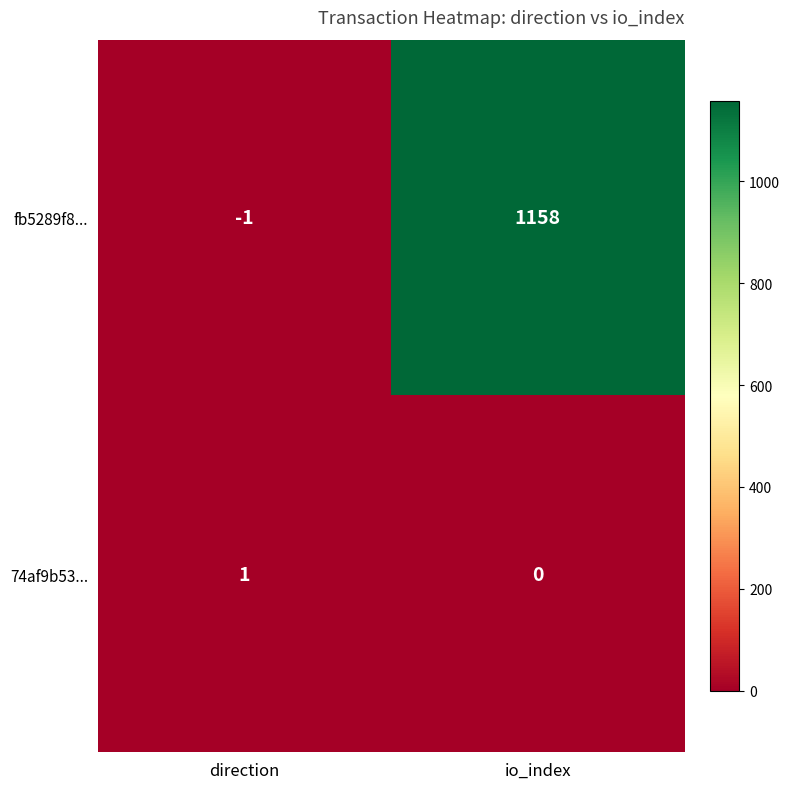

Which label corresponds to the smallest value in the chart?

direction